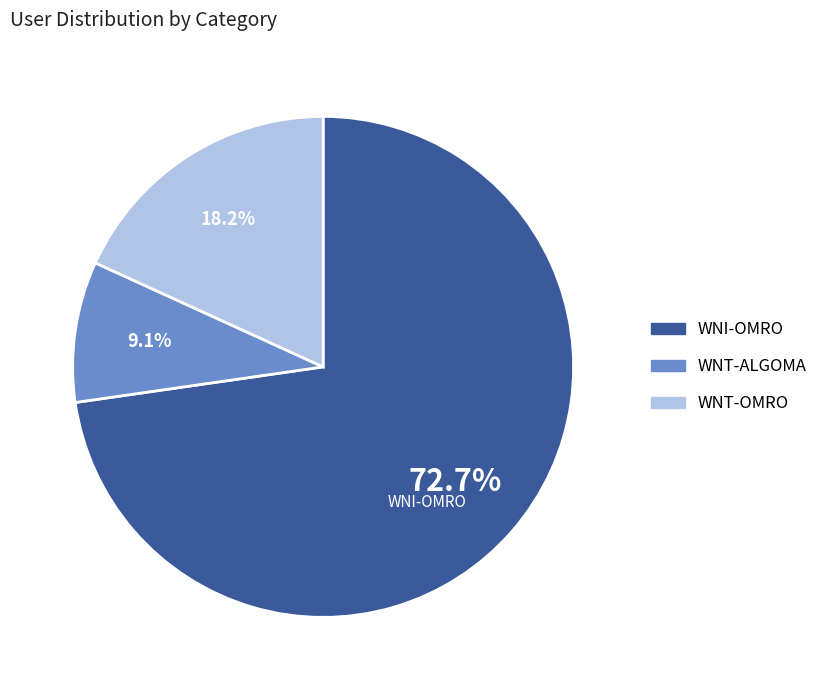

What percentage is the WNT-OMRO slice, to the nearest percent?

18%